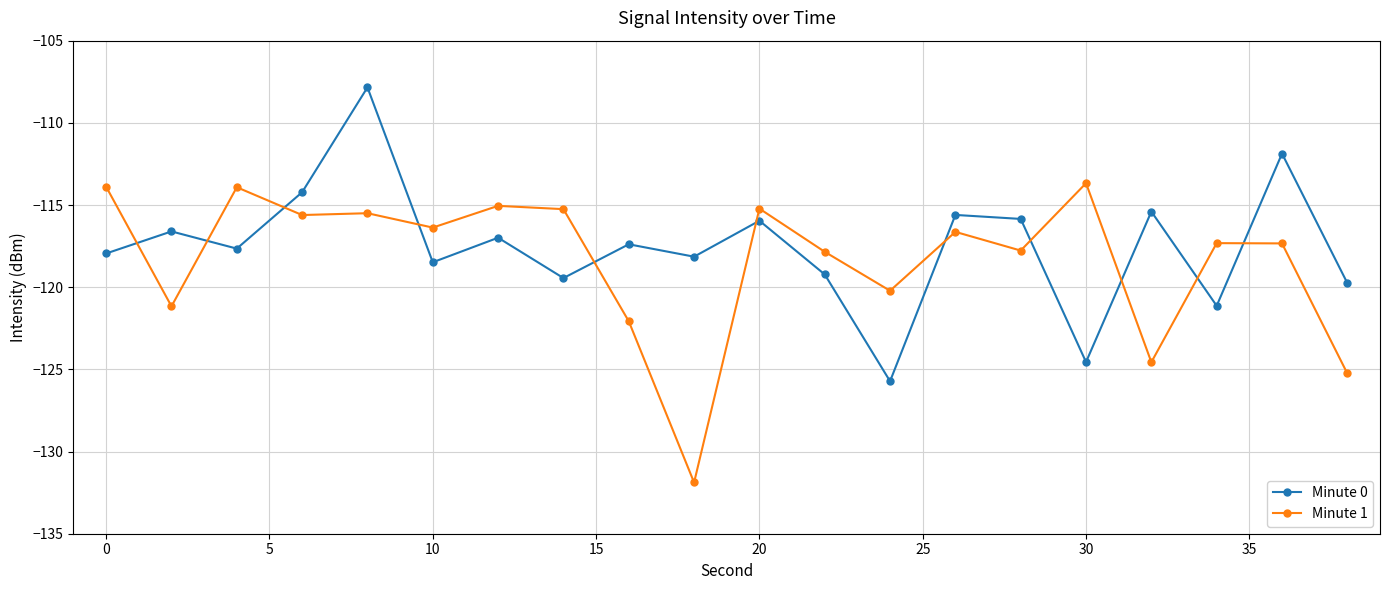

List the series in order of their overall mean, highest first.

Minute 0, Minute 1